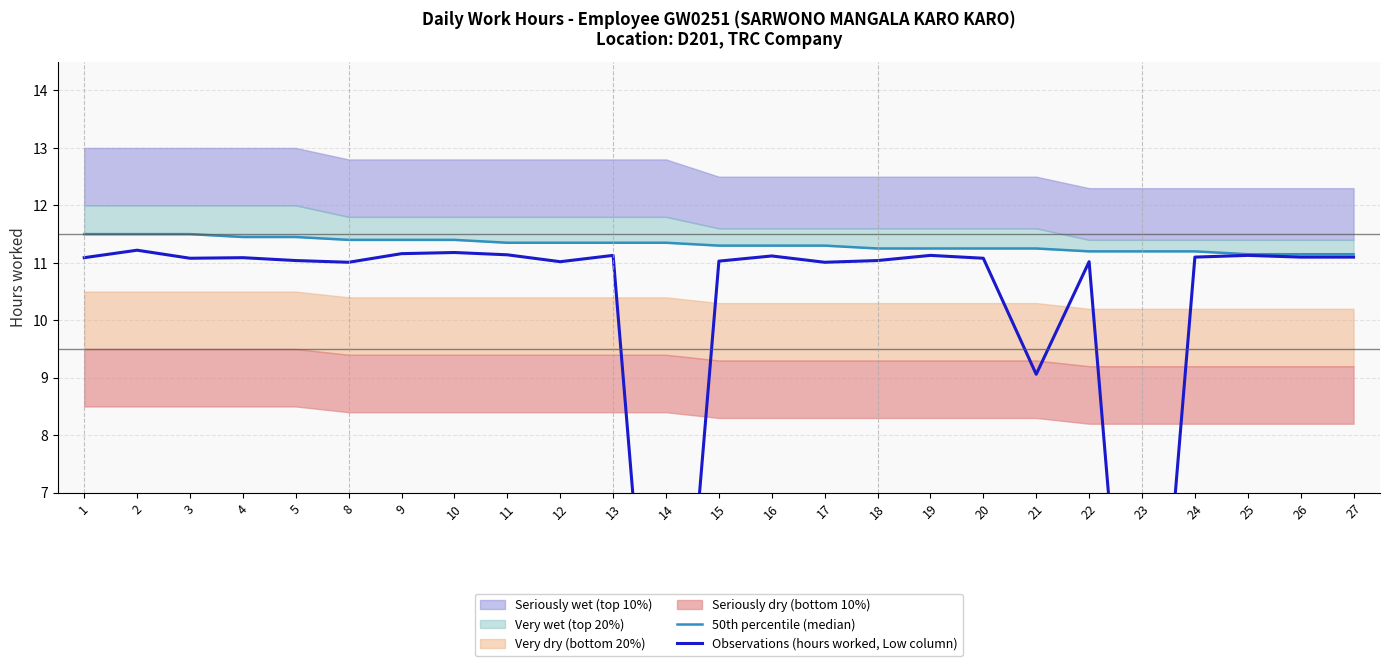

Which category has the highest value in the Observations (hours worked, Low column) series?

2